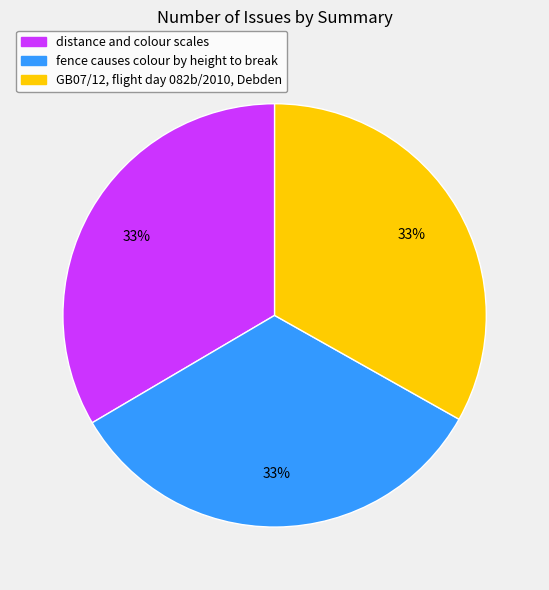

True or false: distance and colour scales accounts for 33% of the total.

True